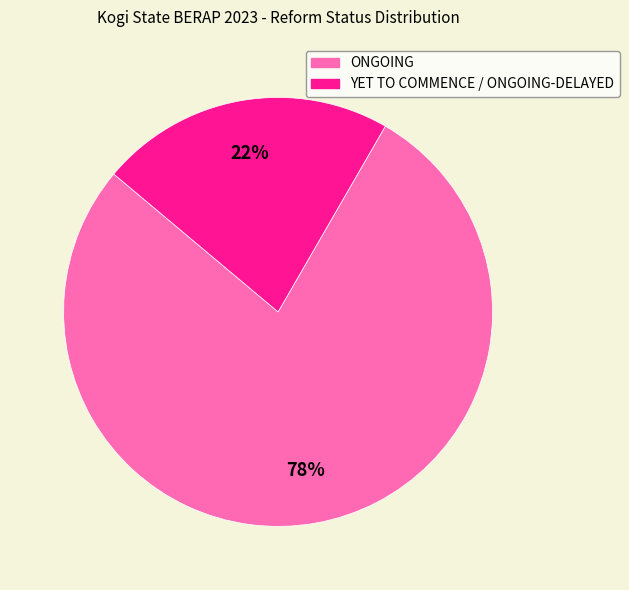

What percentage is the YET TO COMMENCE / ONGOING-DELAYED slice, to the nearest percent?

22%